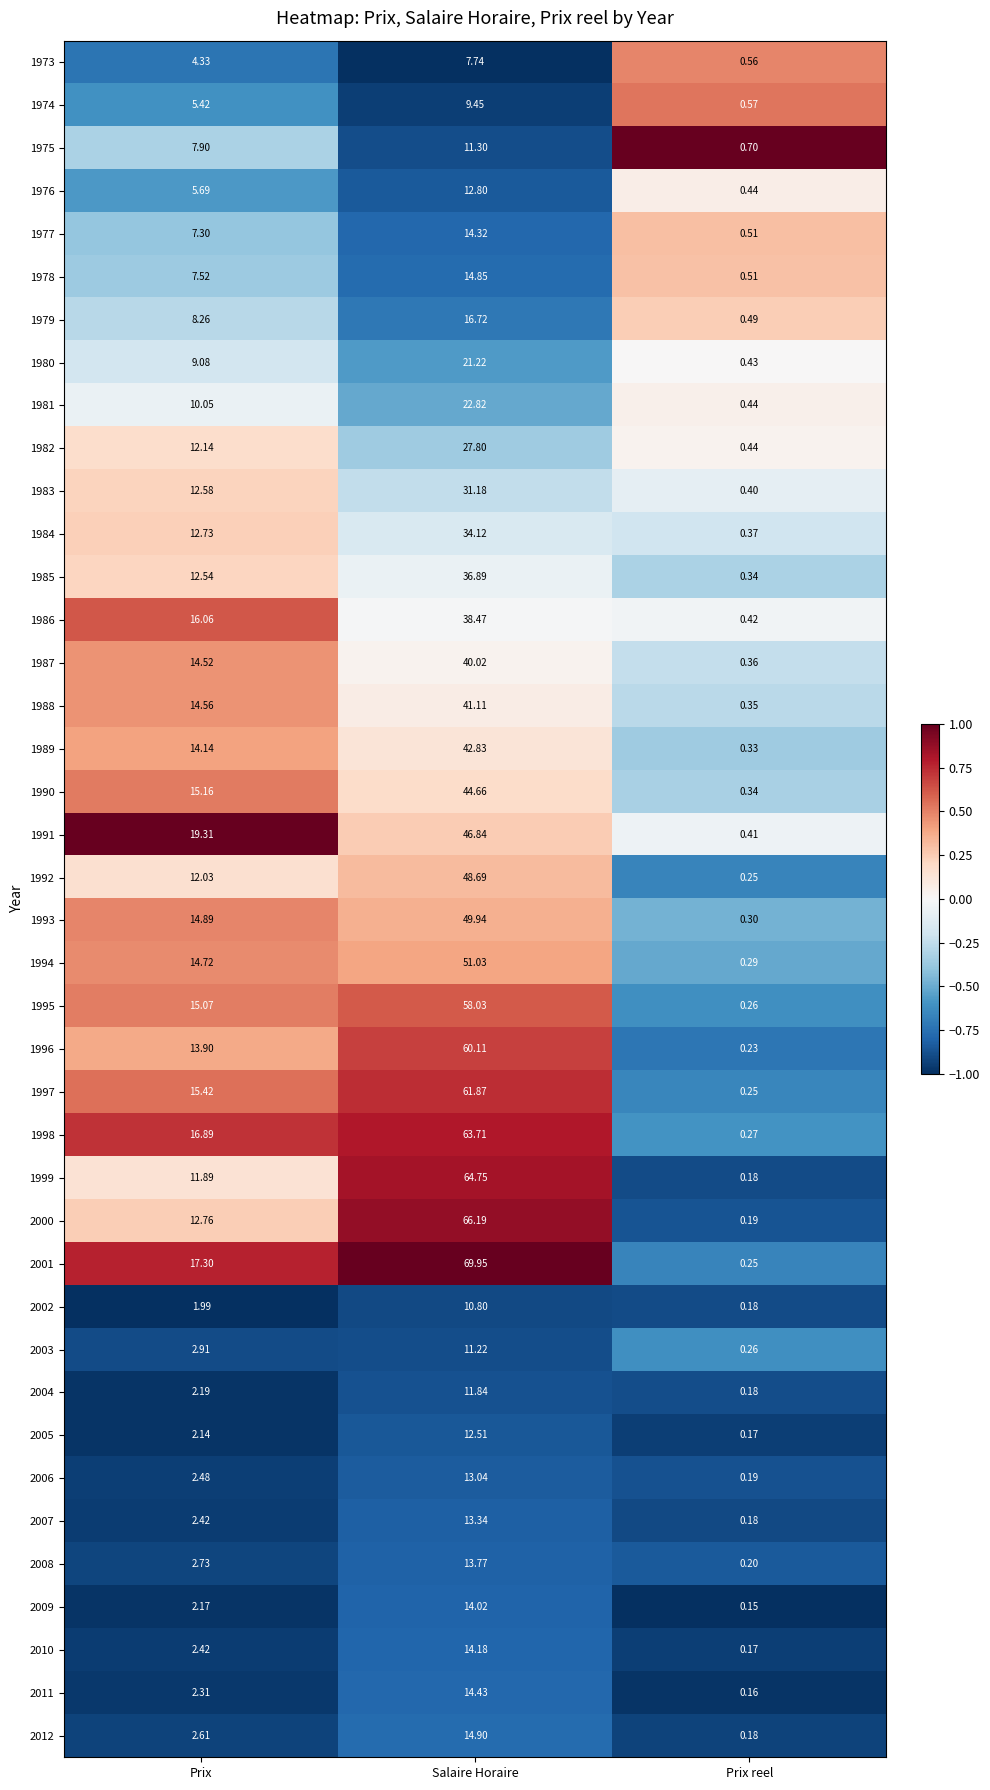

Count the number of data series in this chart.

40